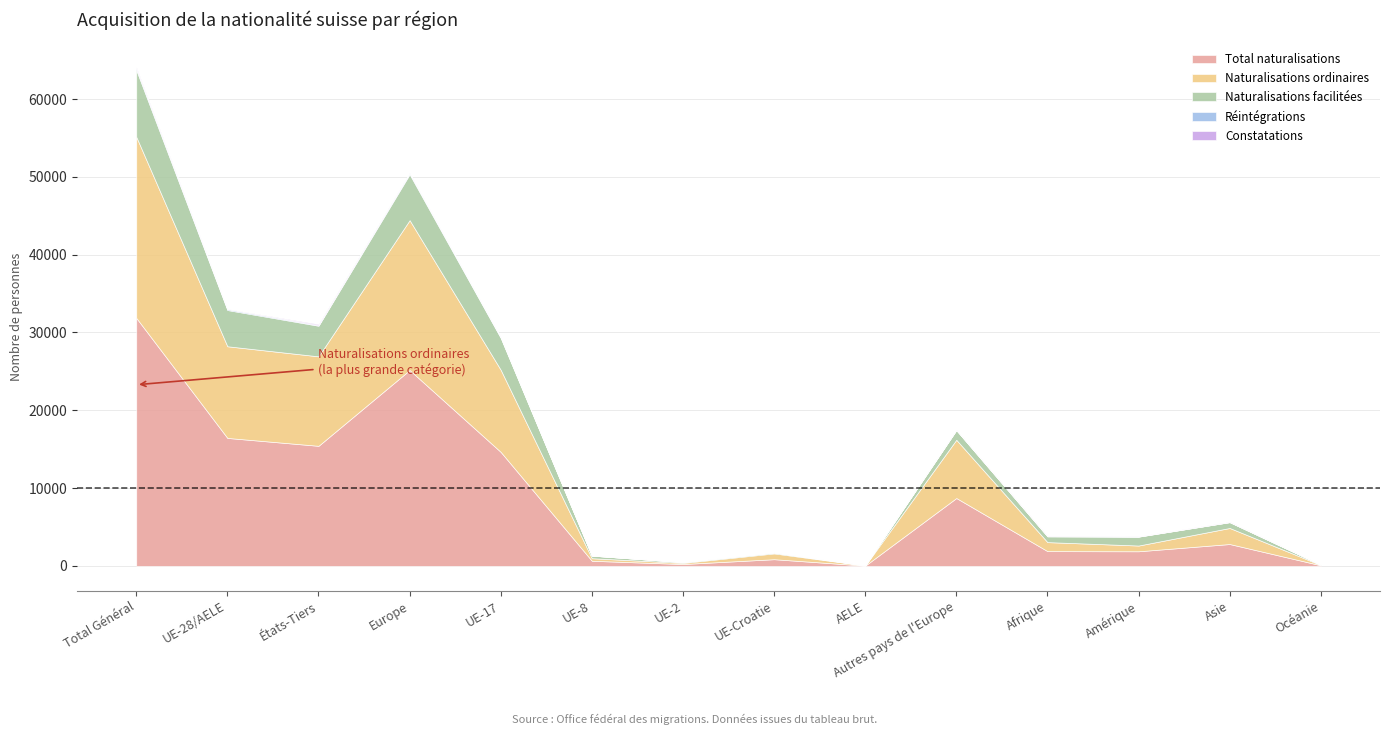

Rank the series at UE-Croatie from lowest to highest value.

Constatations, Réintégrations, Naturalisations facilitées, Naturalisations ordinaires, Total naturalisations